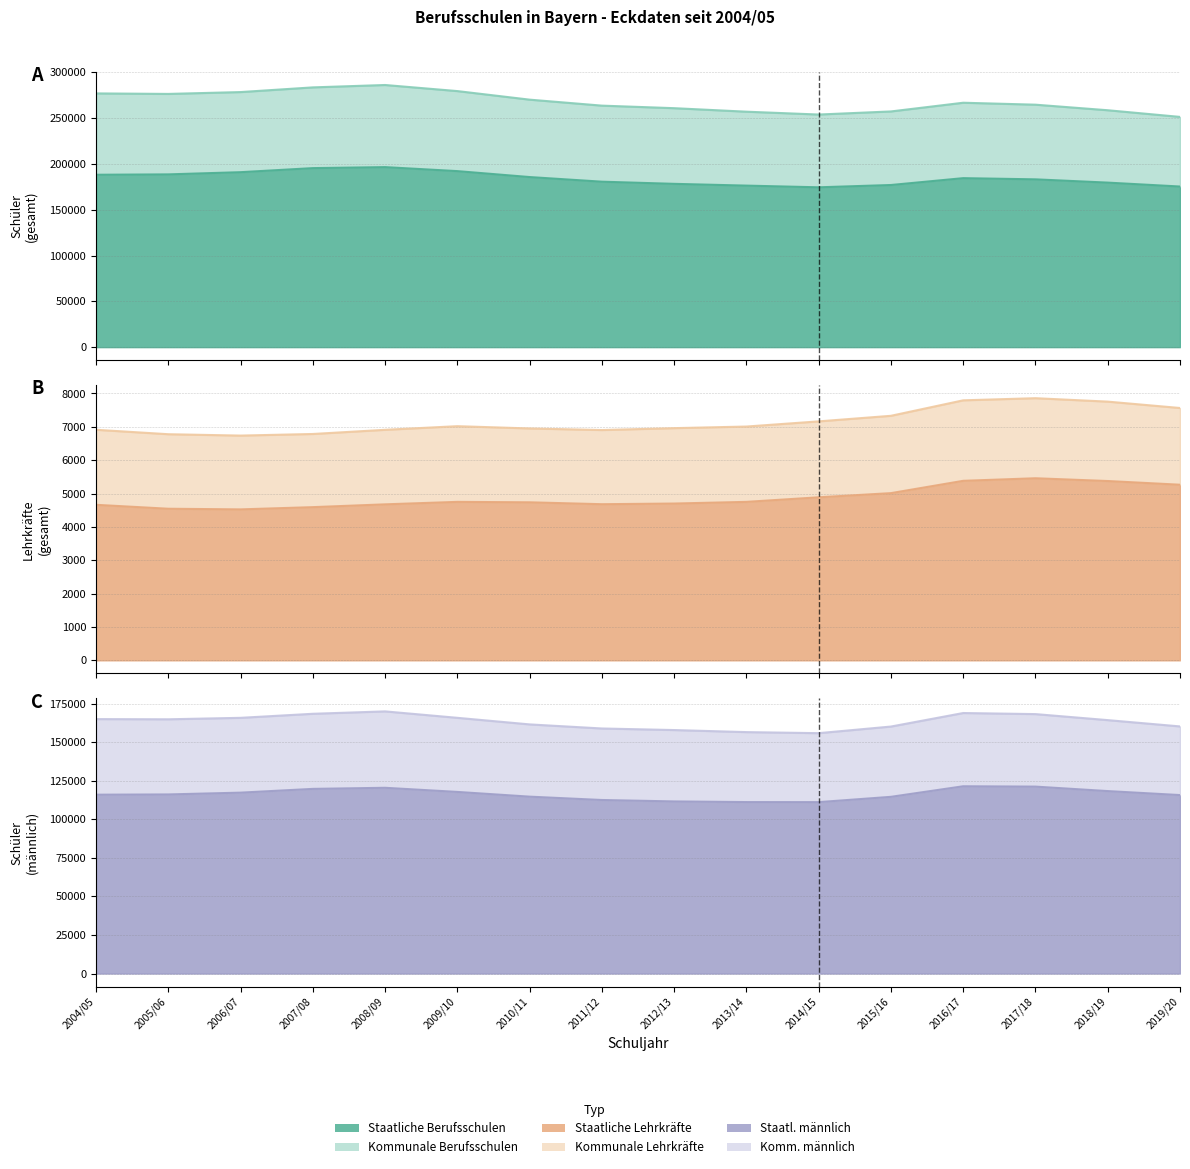

Does the chart display data point markers on the line(s)?

No